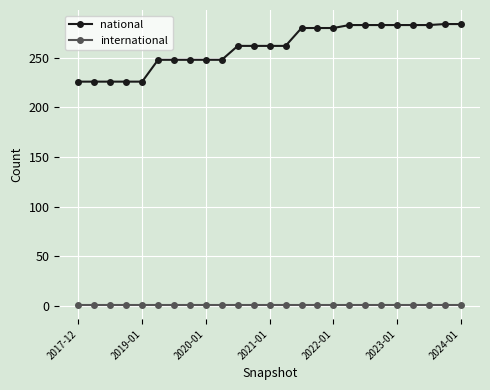

Which series has the widest spread of values?

national